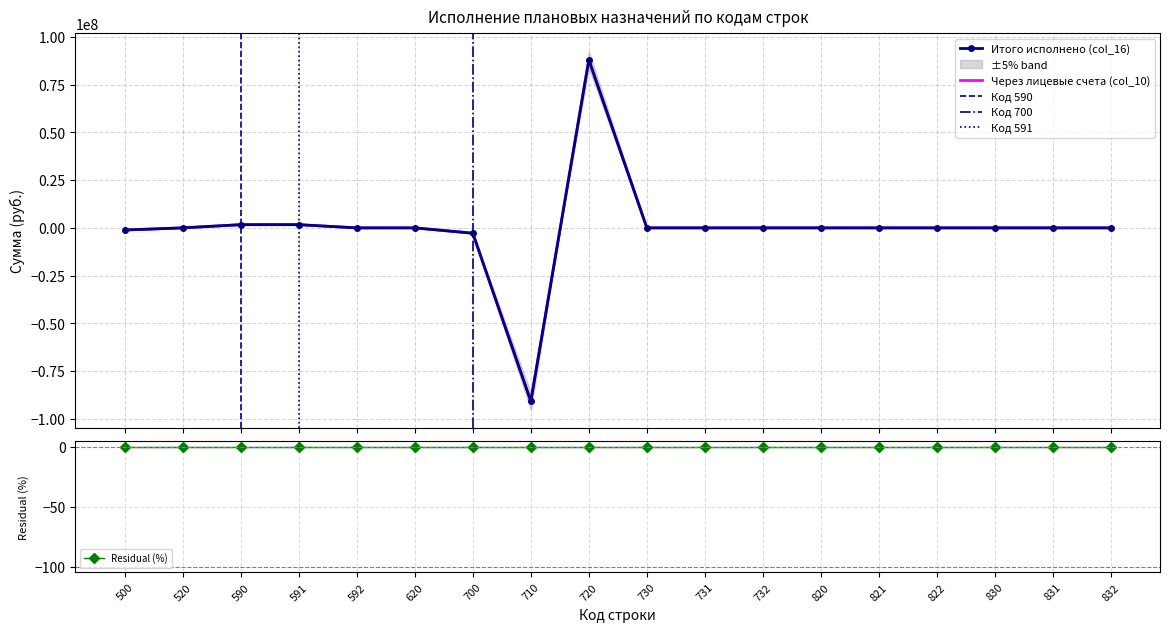

Is the value of Через лицевые счета (col_10) at 700 greater than the value of Итого исполнено (col_16) at 590?

No